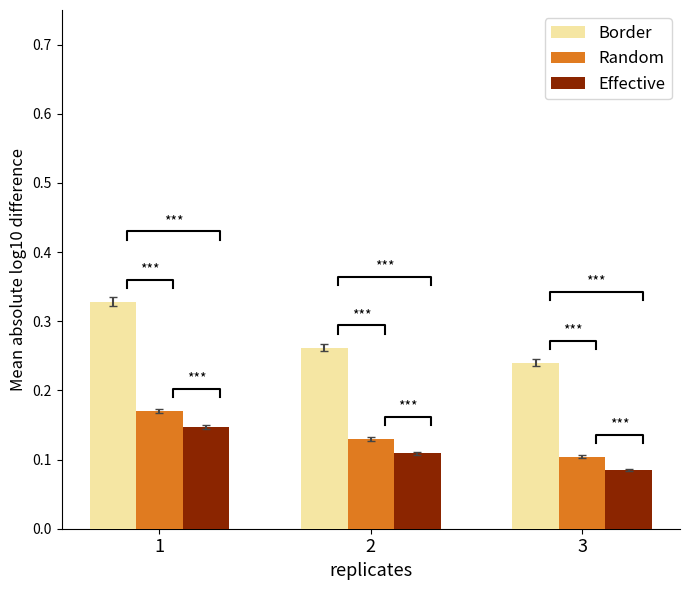

What is the minimum value for Border?

0.2